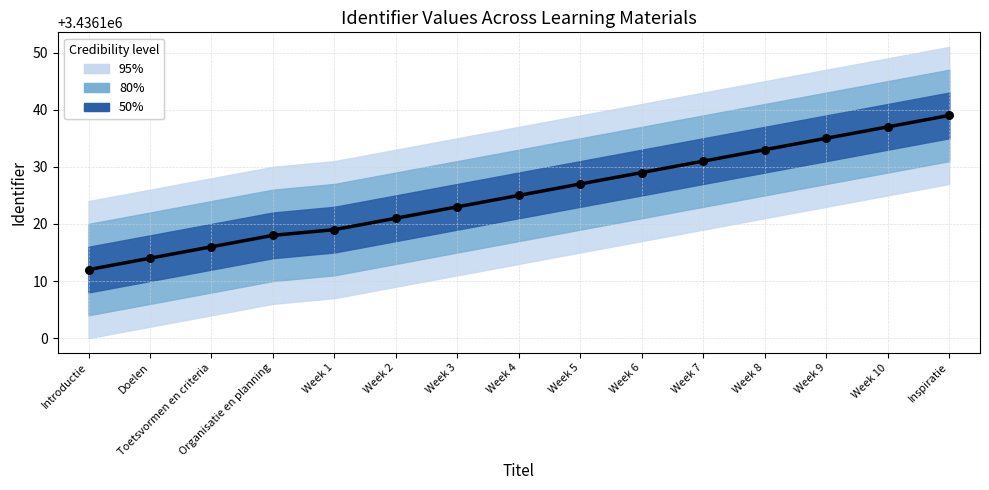

Which has a higher value, Introductie or Organisatie en planning?

Organisatie en planning